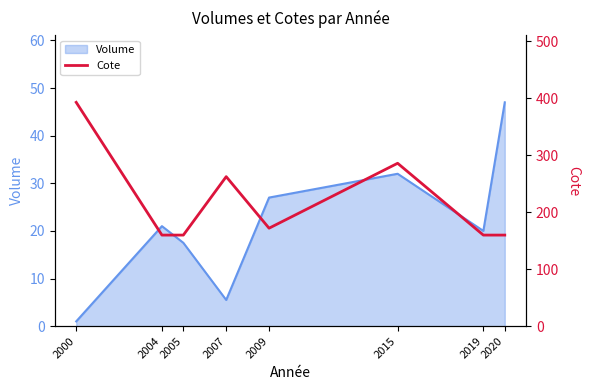

True or false: there are more than 1 points higher than both neighbors.

True